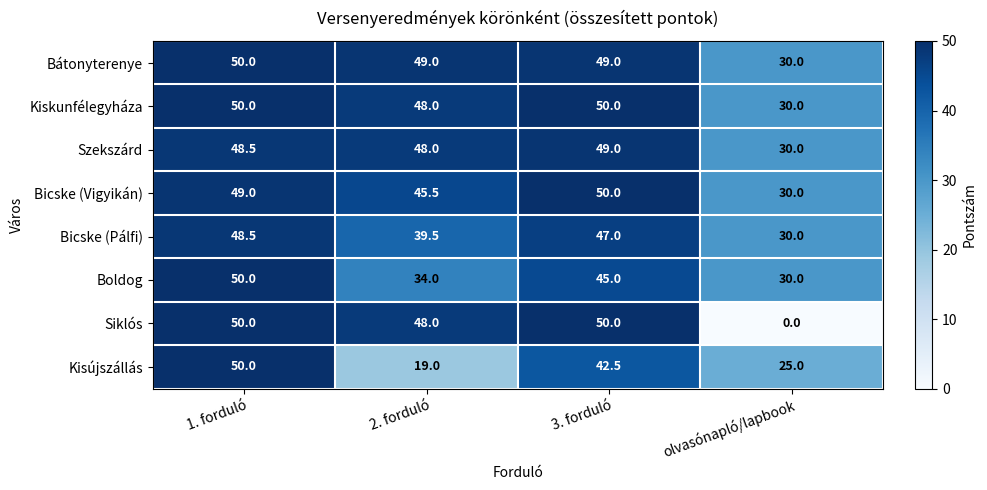

Between 2. forduló and olvasónapló/lapbook, which series saw the biggest shift?

Siklós